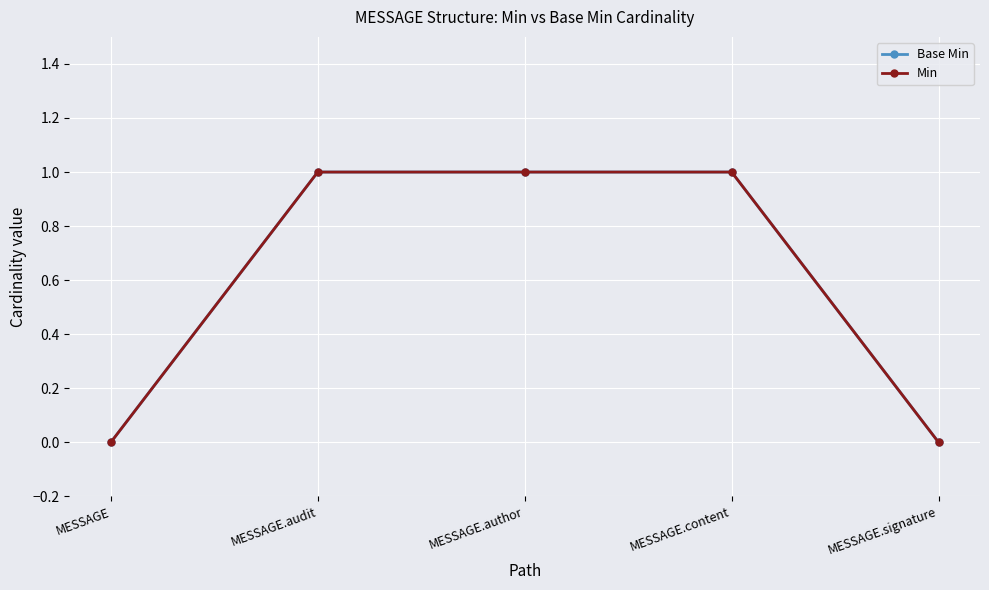

Does the chart have visible grid lines?

Yes